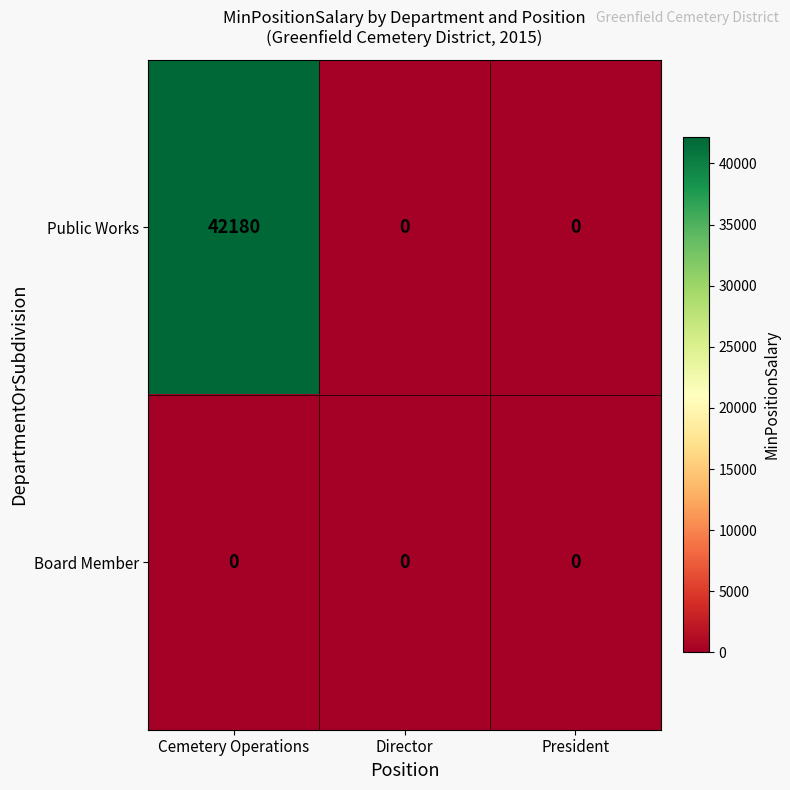

Which series has the widest spread of values?

Public Works